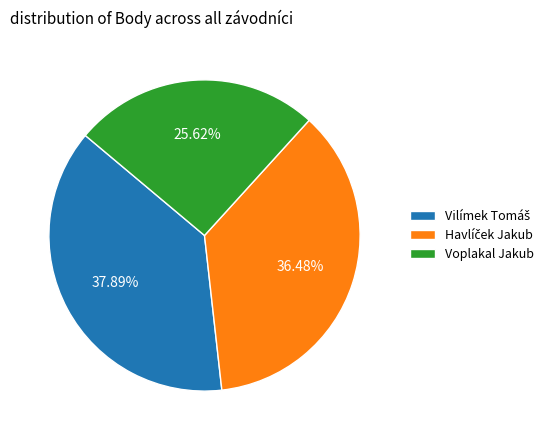

Which slice is the smallest?

Voplakal Jakub